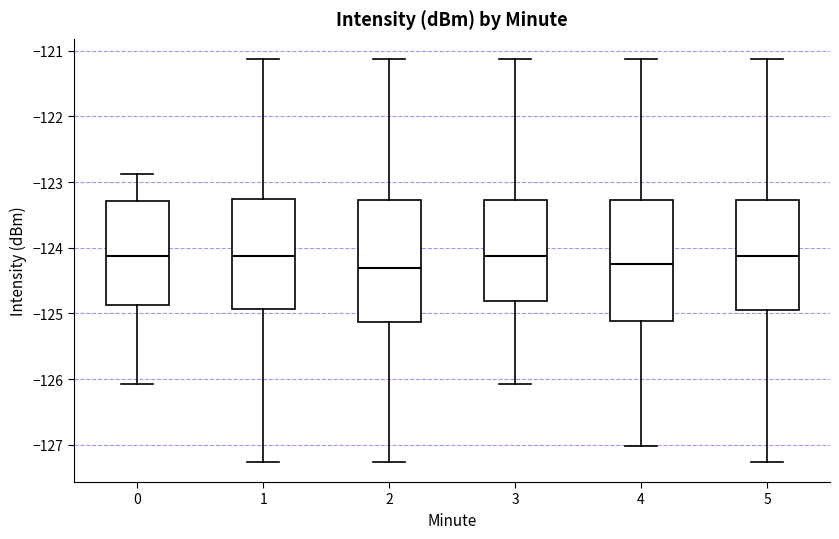

Reading left to right, read every box against the y-axis: the position of its median line, the range the box covers, and the ends of its whiskers. The values are not printed on the chart, so give them approximately, as read against the axis.

0: median -124.1, box -124.9 to -123.3, whiskers -126.1 to -122.9
1: median -124.1, box -124.9 to -123.3, whiskers -127.3 to -121.1
2: median -124.3, box -125.1 to -123.3, whiskers -127.3 to -121.1
3: median -124.1, box -124.8 to -123.3, whiskers -126.1 to -121.1
4: median -124.2, box -125.1 to -123.3, whiskers -127.0 to -121.1
5: median -124.1, box -125.0 to -123.3, whiskers -127.3 to -121.1